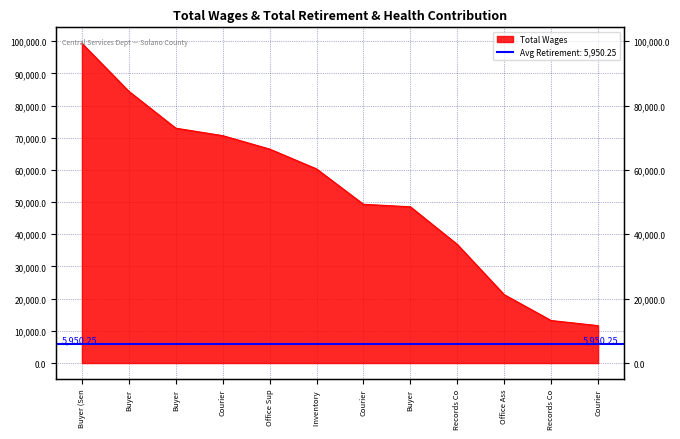

Rank the categories by value from lowest to highest.

Courier, Records Co, Office Ass, Records Co, Buyer, Courier, Inventory, Office Sup, Courier, Buyer, Buyer, Buyer (Sen